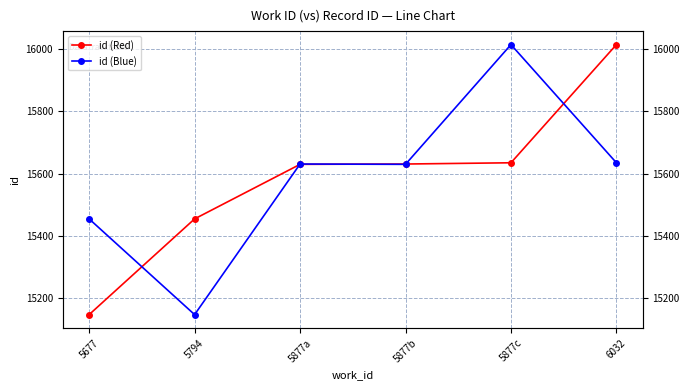

Is it true that id (Red) equals 16014 at 6032?

True